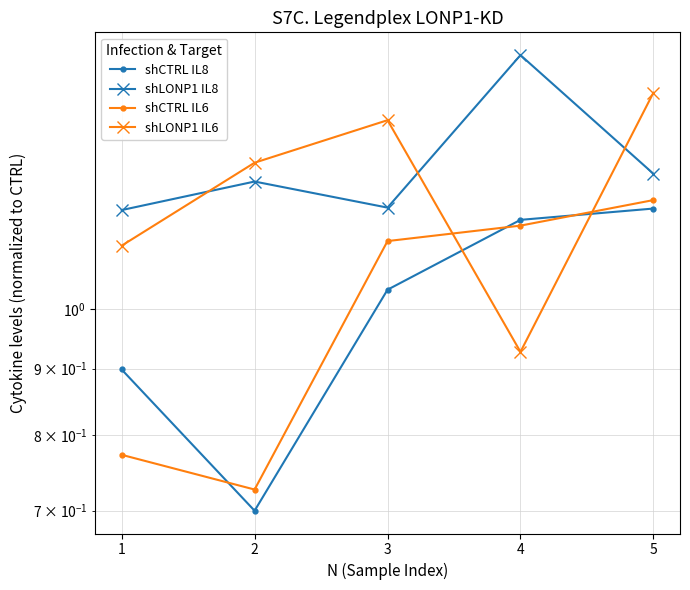

In shLONP1 IL8, how many points are lower than both neighbors (excluding endpoints)?

1